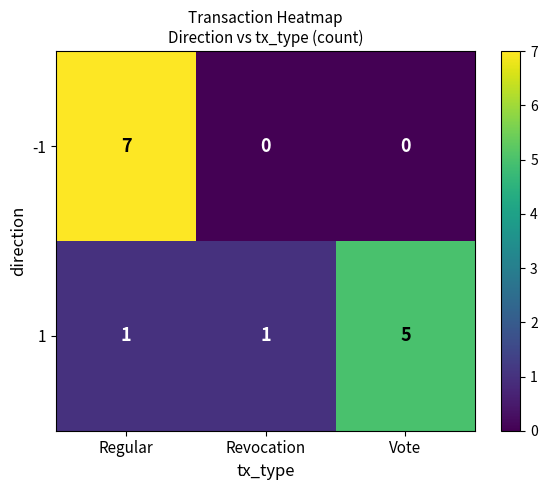

Which series has the largest range (max minus min)?

-1